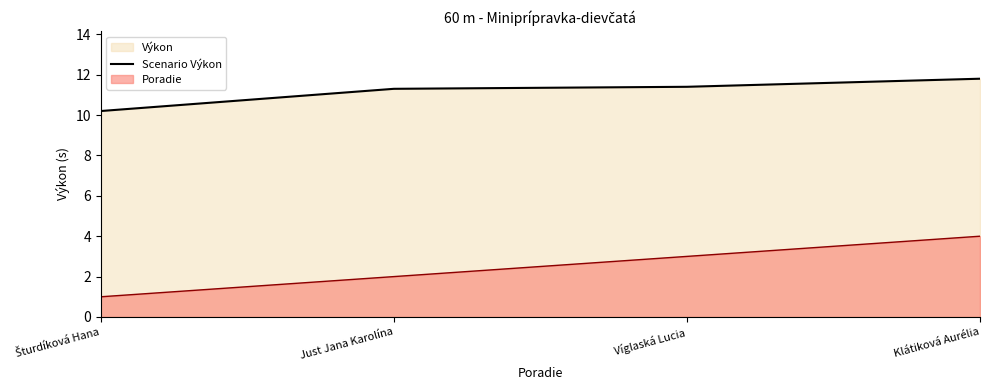

What is the difference between the maximum and minimum values?

1.6